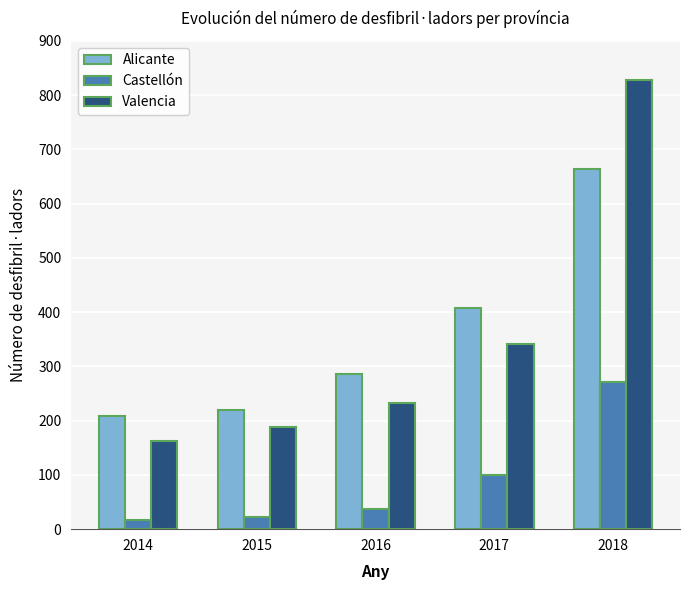

At how many categories does at least one series exceed 238?

3